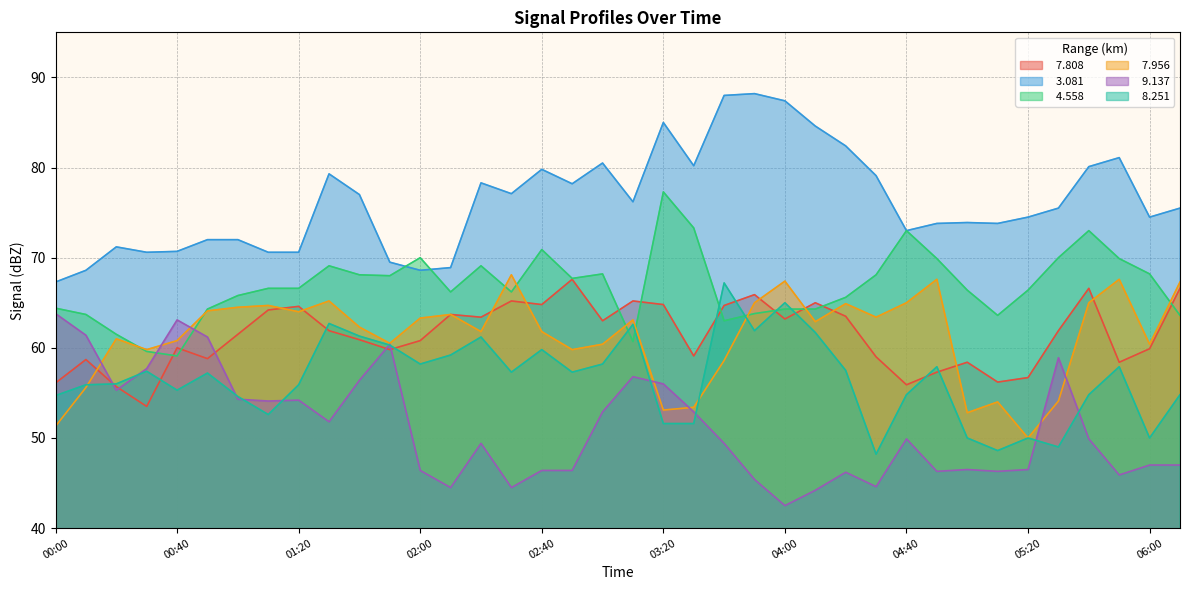

Between which two adjacent categories do   4.558 and   7.956 first intersect?

00:20 and 00:30